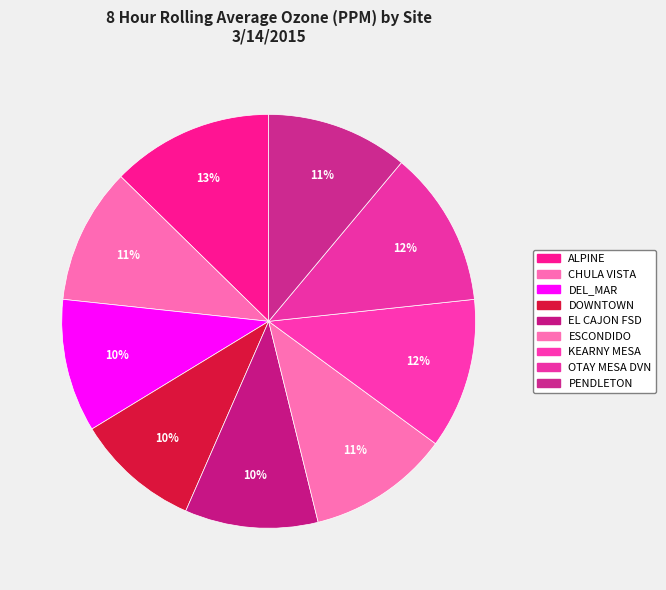

How many slices are in this pie chart?

9